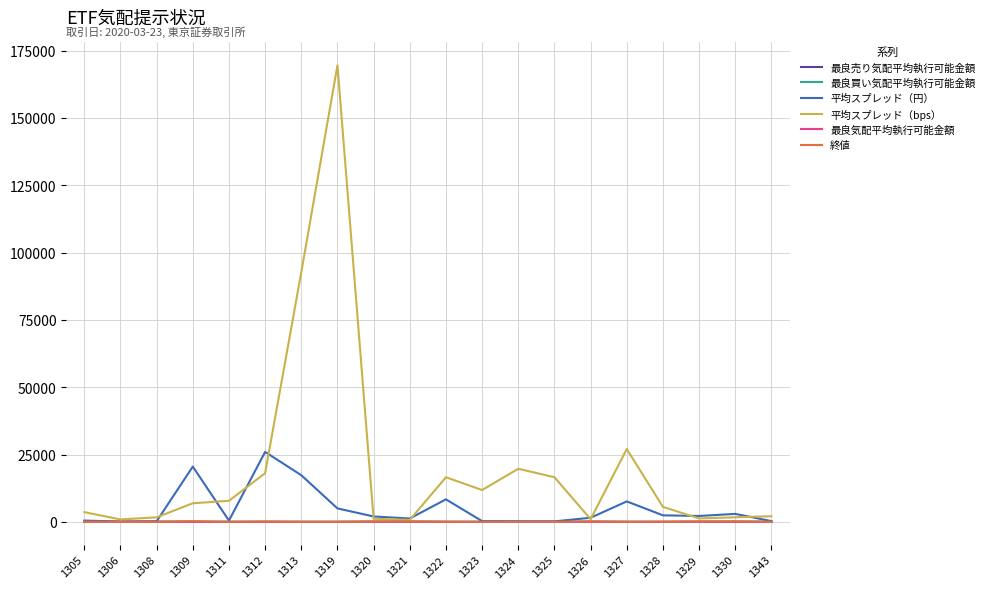

Does the chart have visible grid lines?

Yes